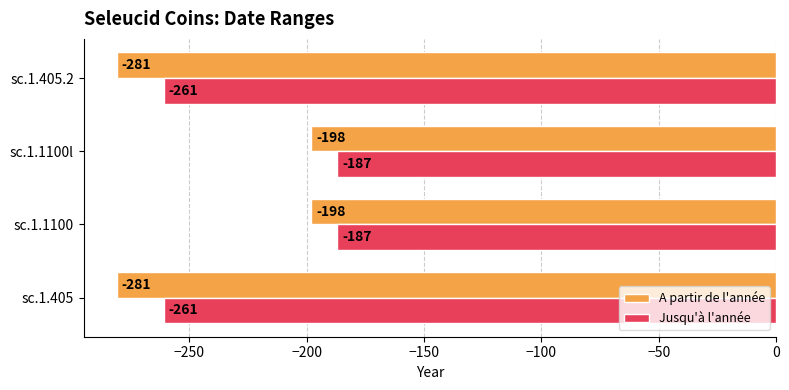

Rank the series by their average value, from lowest to highest.

A partir de l'année, Jusqu'à l'année